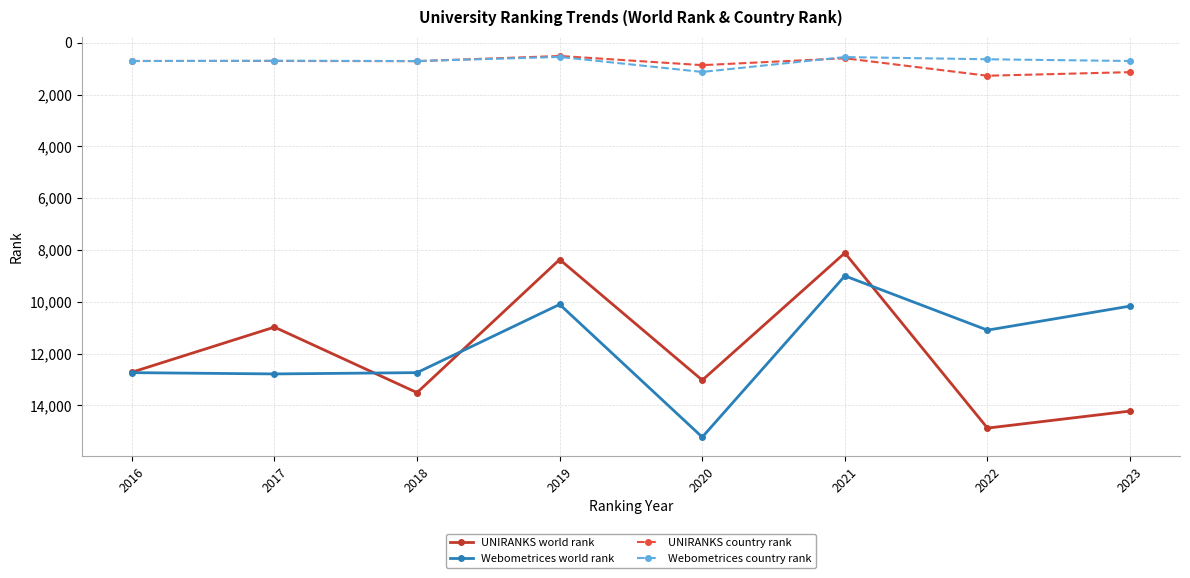

The value of Webometrices country rank at 2017 is 693. True or false?

True